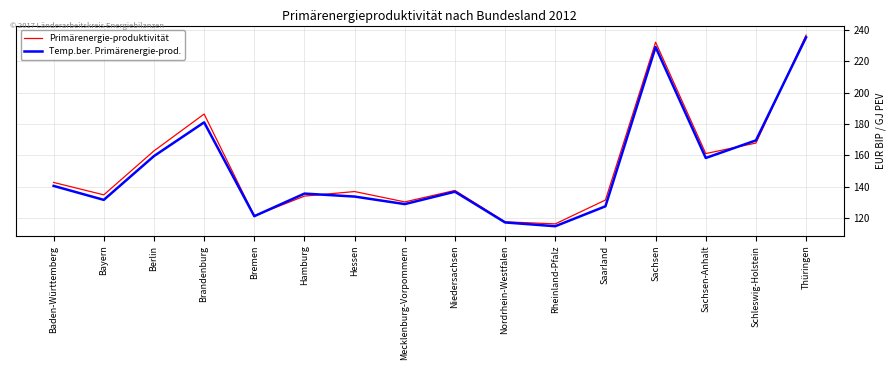

What is the highest value of the Primärenergie-produktivität series?

236.7